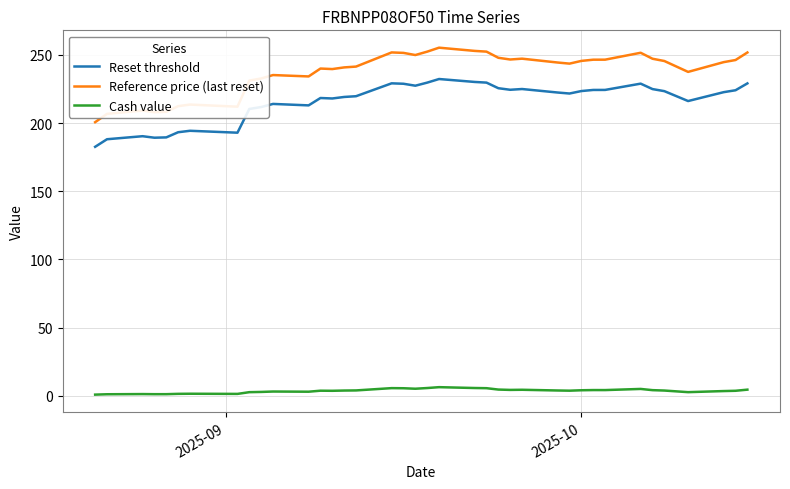

Is the value of Cash value at 31 greater than the value of Reset threshold at 7?

No